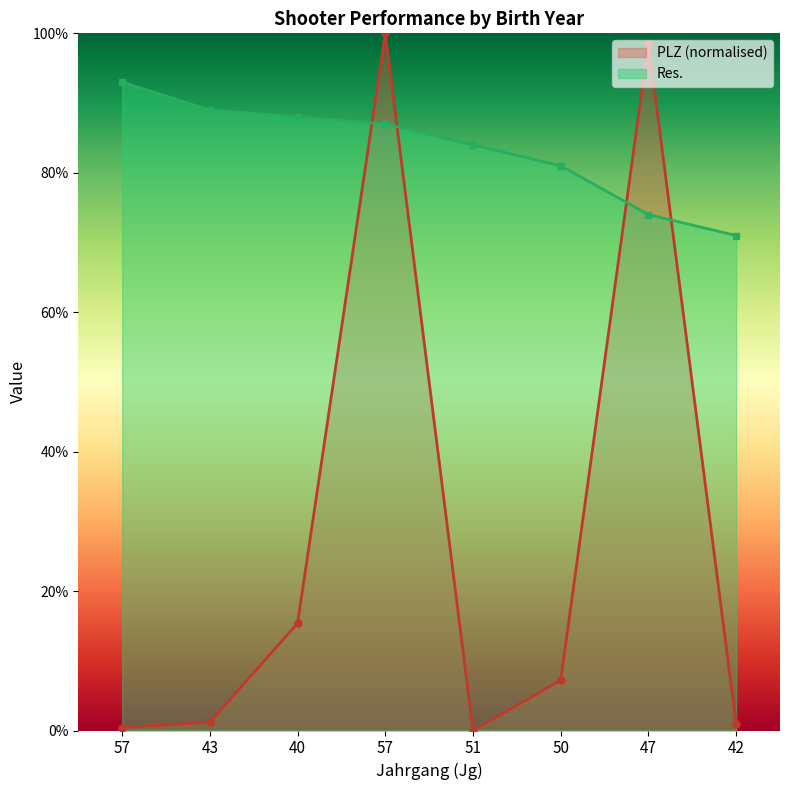

How many values in PLZ are above zero?

7